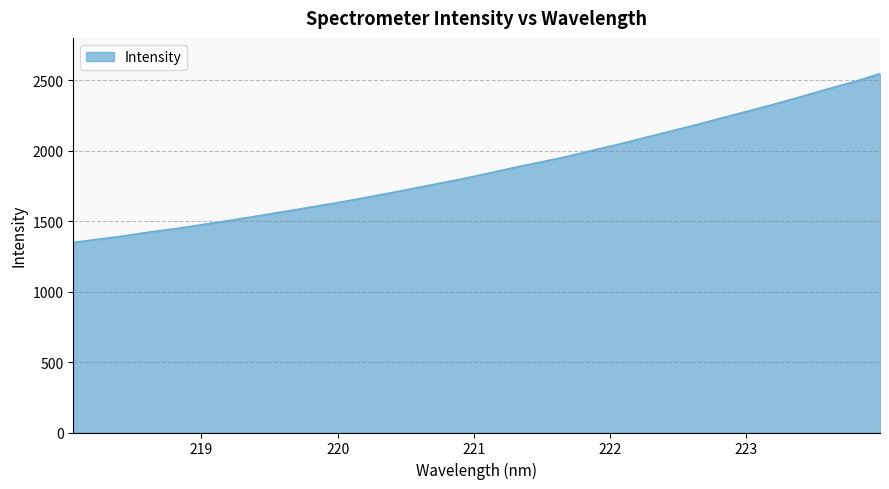

What is the smallest value displayed?

1349.0